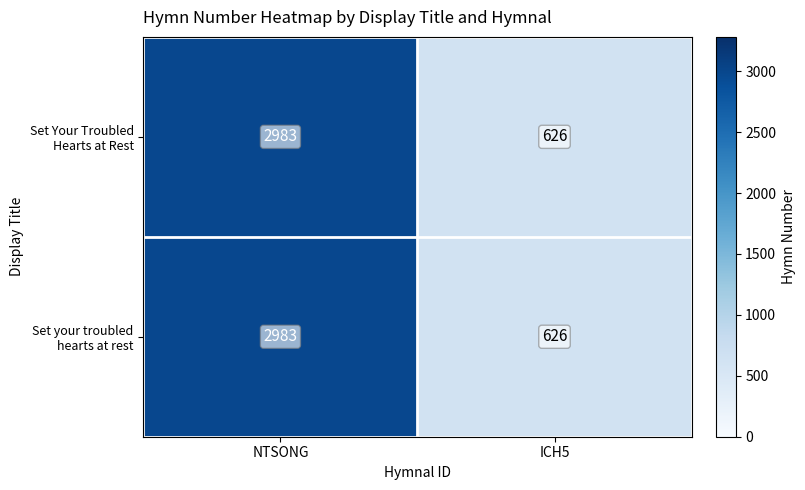

True or false: Set your troubled hearts at rest has a value of 626 at ICH5.

True